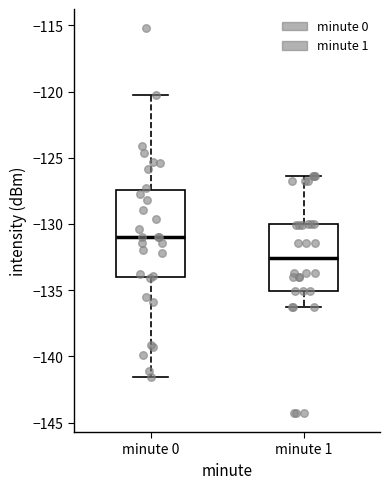

Which box is the tallest, from its lower edge to its upper edge?

minute 0